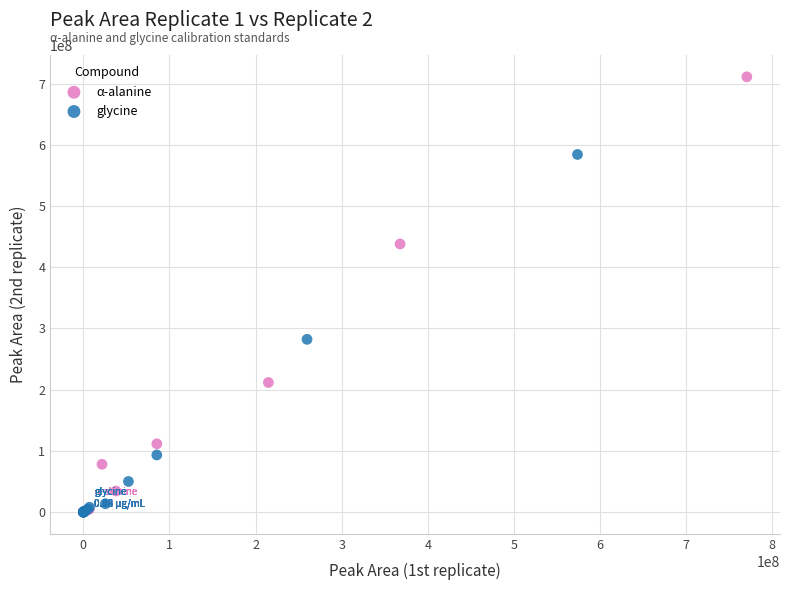

What are all the series names shown in the legend?

α-alanine, glycine